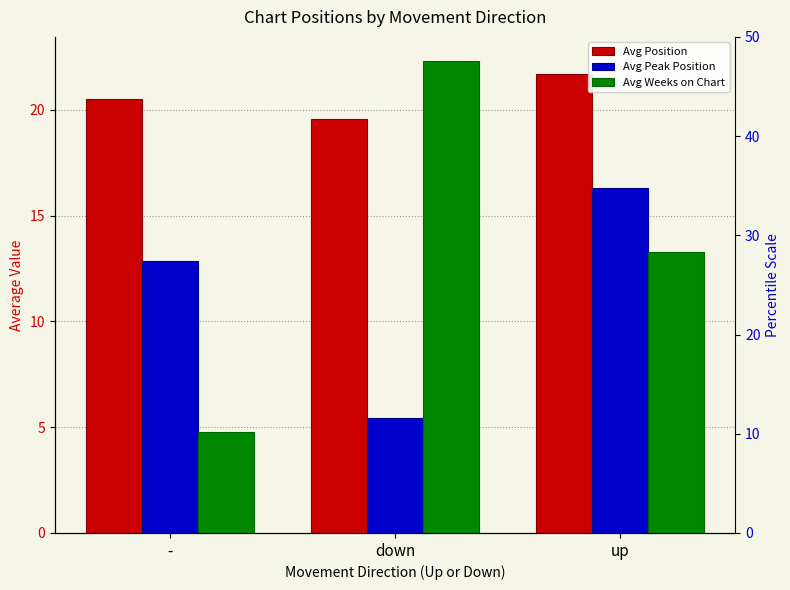

What is the difference between the maximum and minimum values in the Avg Position series?

2.2